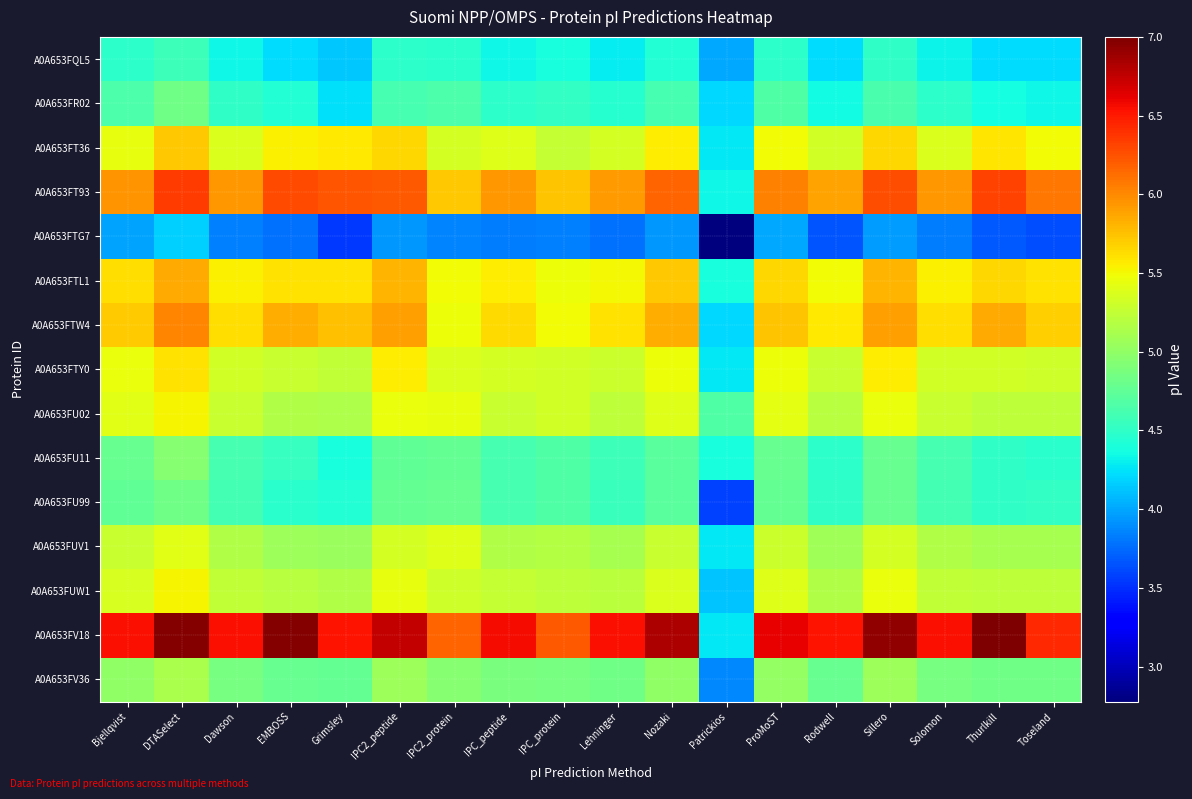

Reading left to right, transcribe all the data shown in this chart.

A0A653FQL5: Bjellqvist=4.5	DTASelect=4.6	Dawson=4.3	EMBOSS=4.2	Grimsley=4.1	IPC2_peptide=4.5	IPC2_protein=4.5	IPC_peptide=4.3	IPC_protein=4.4	Lehninger=4.3	Nozaki=4.4	Patrickios=4.0	ProMoST=4.5	Rodwell=4.2	Sillero=4.5	Solomon=4.3	Thurlkill=4.2	Toseland=4.2
A0A653FR02: Bjellqvist=4.6	DTASelect=4.8	Dawson=4.5	EMBOSS=4.4	Grimsley=4.2	IPC2_peptide=4.6	IPC2_protein=4.6	IPC_peptide=4.5	IPC_protein=4.5	Lehninger=4.4	Nozaki=4.6	Patrickios=4.2	ProMoST=4.7	Rodwell=4.4	Sillero=4.6	Solomon=4.5	Thurlkill=4.4	Toseland=4.3
A0A653FT36: Bjellqvist=5.4	DTASelect=5.7	Dawson=5.4	EMBOSS=5.5	Grimsley=5.6	IPC2_peptide=5.7	IPC2_protein=5.3	IPC_peptide=5.4	IPC_protein=5.3	Lehninger=5.3	Nozaki=5.6	Patrickios=4.3	ProMoST=5.5	Rodwell=5.3	Sillero=5.7	Solomon=5.4	Thurlkill=5.6	Toseland=5.5
A0A653FT93: Bjellqvist=6.0	DTASelect=6.4	Dawson=5.9	EMBOSS=6.3	Grimsley=6.2	IPC2_peptide=6.2	IPC2_protein=5.7	IPC_peptide=5.9	IPC_protein=5.7	Lehninger=5.9	Nozaki=6.2	Patrickios=4.3	ProMoST=6.0	Rodwell=5.9	Sillero=6.3	Solomon=5.9	Thurlkill=6.3	Toseland=6.1
A0A653FTG7: Bjellqvist=4.0	DTASelect=4.2	Dawson=3.8	EMBOSS=3.8	Grimsley=3.5	IPC2_peptide=3.9	IPC2_protein=3.9	IPC_peptide=3.8	IPC_protein=3.8	Lehninger=3.8	Nozaki=3.9	Patrickios=2.8	ProMoST=4.0	Rodwell=3.7	Sillero=4.0	Solomon=3.8	Thurlkill=3.7	Toseland=3.6
A0A653FTL1: Bjellqvist=5.6	DTASelect=5.9	Dawson=5.5	EMBOSS=5.6	Grimsley=5.6	IPC2_peptide=5.8	IPC2_protein=5.5	IPC_peptide=5.5	IPC_protein=5.5	Lehninger=5.5	Nozaki=5.7	Patrickios=4.4	ProMoST=5.7	Rodwell=5.5	Sillero=5.8	Solomon=5.5	Thurlkill=5.7	Toseland=5.6
A0A653FTW4: Bjellqvist=5.7	DTASelect=6.0	Dawson=5.6	EMBOSS=5.8	Grimsley=5.8	IPC2_peptide=5.9	IPC2_protein=5.5	IPC_peptide=5.6	IPC_protein=5.5	Lehninger=5.6	Nozaki=5.8	Patrickios=4.2	ProMoST=5.7	Rodwell=5.6	Sillero=5.9	Solomon=5.6	Thurlkill=5.9	Toseland=5.7
A0A653FTY0: Bjellqvist=5.5	DTASelect=5.6	Dawson=5.3	EMBOSS=5.3	Grimsley=5.2	IPC2_peptide=5.5	IPC2_protein=5.4	IPC_peptide=5.3	IPC_protein=5.3	Lehninger=5.3	Nozaki=5.5	Patrickios=4.3	ProMoST=5.5	Rodwell=5.3	Sillero=5.5	Solomon=5.3	Thurlkill=5.3	Toseland=5.3
A0A653FU02: Bjellqvist=5.4	DTASelect=5.5	Dawson=5.3	EMBOSS=5.2	Grimsley=5.1	IPC2_peptide=5.5	IPC2_protein=5.4	IPC_peptide=5.3	IPC_protein=5.3	Lehninger=5.2	Nozaki=5.4	Patrickios=4.7	ProMoST=5.4	Rodwell=5.2	Sillero=5.5	Solomon=5.3	Thurlkill=5.2	Toseland=5.2
A0A653FU11: Bjellqvist=4.8	DTASelect=4.9	Dawson=4.6	EMBOSS=4.5	Grimsley=4.4	IPC2_peptide=4.7	IPC2_protein=4.8	IPC_peptide=4.6	IPC_protein=4.7	Lehninger=4.6	Nozaki=4.7	Patrickios=4.4	ProMoST=4.8	Rodwell=4.5	Sillero=4.8	Solomon=4.6	Thurlkill=4.5	Toseland=4.5
A0A653FU99: Bjellqvist=4.7	DTASelect=4.8	Dawson=4.6	EMBOSS=4.5	Grimsley=4.4	IPC2_peptide=4.8	IPC2_protein=4.8	IPC_peptide=4.6	IPC_protein=4.7	Lehninger=4.5	Nozaki=4.7	Patrickios=3.6	ProMoST=4.8	Rodwell=4.5	Sillero=4.8	Solomon=4.6	Thurlkill=4.5	Toseland=4.5
A0A653FUV1: Bjellqvist=5.3	DTASelect=5.4	Dawson=5.2	EMBOSS=5.1	Grimsley=5.0	IPC2_peptide=5.3	IPC2_protein=5.4	IPC_peptide=5.2	IPC_protein=5.2	Lehninger=5.1	Nozaki=5.3	Patrickios=4.3	ProMoST=5.3	Rodwell=5.1	Sillero=5.3	Solomon=5.2	Thurlkill=5.1	Toseland=5.1
A0A653FUW1: Bjellqvist=5.4	DTASelect=5.5	Dawson=5.2	EMBOSS=5.2	Grimsley=5.2	IPC2_peptide=5.4	IPC2_protein=5.3	IPC_peptide=5.3	IPC_protein=5.2	Lehninger=5.2	Nozaki=5.4	Patrickios=4.1	ProMoST=5.4	Rodwell=5.2	Sillero=5.5	Solomon=5.2	Thurlkill=5.2	Toseland=5.2
A0A653FV18: Bjellqvist=6.5	DTASelect=7.0	Dawson=6.5	EMBOSS=7.0	Grimsley=6.5	IPC2_peptide=6.7	IPC2_protein=6.2	IPC_peptide=6.6	IPC_protein=6.2	Lehninger=6.5	Nozaki=6.8	Patrickios=4.3	ProMoST=6.6	Rodwell=6.5	Sillero=6.9	Solomon=6.5	Thurlkill=7.0	Toseland=6.4
A0A653FV36: Bjellqvist=5.0	DTASelect=5.1	Dawson=4.9	EMBOSS=4.8	Grimsley=4.8	IPC2_peptide=5.1	IPC2_protein=4.9	IPC_peptide=4.9	IPC_protein=4.9	Lehninger=4.8	Nozaki=5.0	Patrickios=3.9	ProMoST=5.0	Rodwell=4.8	Sillero=5.1	Solomon=4.9	Thurlkill=4.8	Toseland=4.8